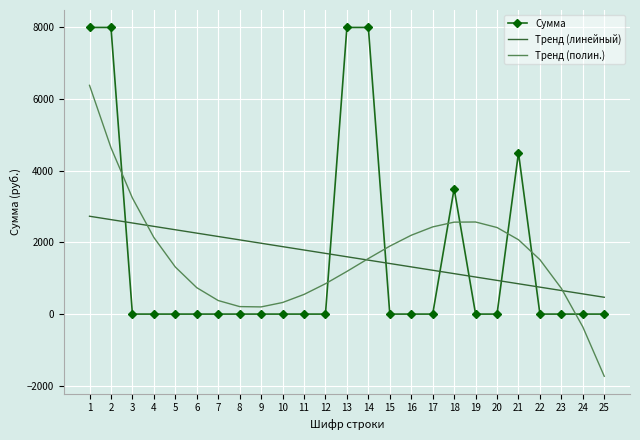

After their last crossing, which series has the higher values: Сумма or Тренд (полин.)?

Сумма